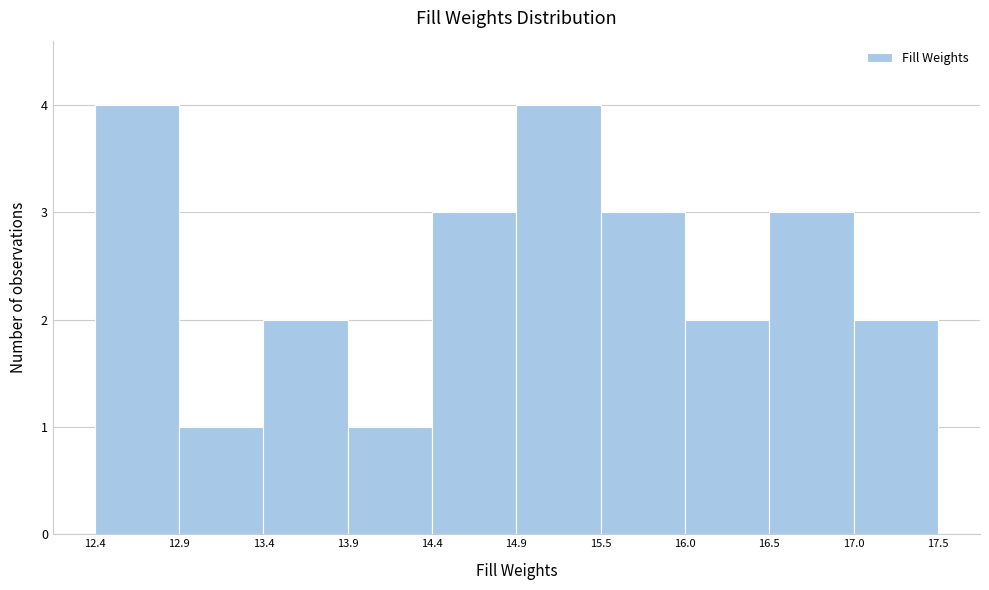

Reading left to right, transcribe this chart: for each bar, give the range it covers on the x-axis and its height. The values are not printed on the chart, so give them approximately, as read against the axis.

12.4 to 12.9: 4
12.9 to 13.4: 1
13.4 to 13.9: 2
13.9 to 14.4: 1
14.4 to 14.9: 3
14.9 to 15.5: 4
15.5 to 16.0: 3
16.0 to 16.5: 2
16.5 to 17.0: 3
17.0 to 17.5: 2